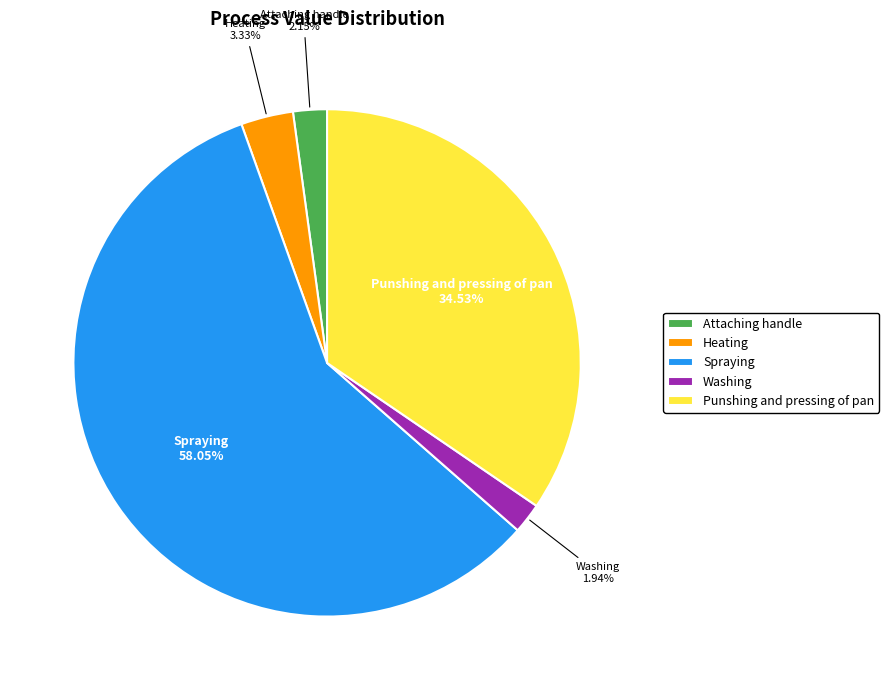

Is it true that Spraying is 50% of the pie?

False